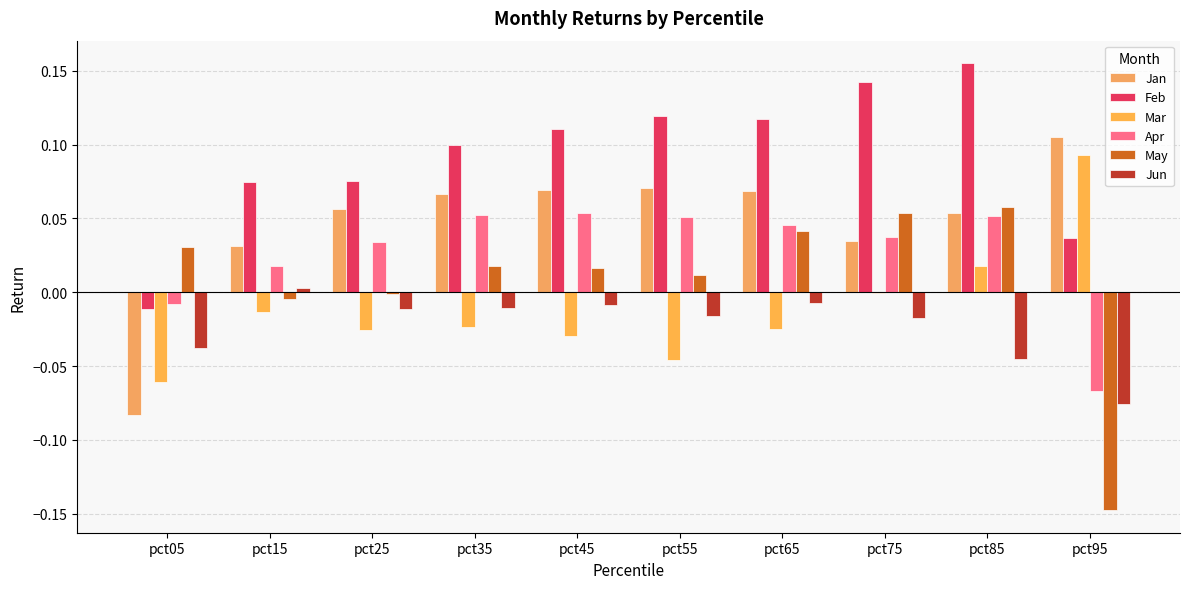

Reading left to right, what are all the values shown in this chart?

Jan: -0.1	0.0	0.1	0.1	0.1	0.1	0.1	0.0	0.1	0.1
Feb: -0.0	0.1	0.1	0.1	0.1	0.1	0.1	0.1	0.2	0.0
Mar: -0.1	-0.0	-0.0	-0.0	-0.0	-0.0	-0.0	-0.0	0.0	0.1
Apr: -0.0	0.0	0.0	0.1	0.1	0.1	0.0	0.0	0.1	-0.1
May: 0.0	-0.0	-0.0	0.0	0.0	0.0	0.0	0.1	0.1	-0.1
Jun: -0.0	0.0	-0.0	-0.0	-0.0	-0.0	-0.0	-0.0	-0.0	-0.1